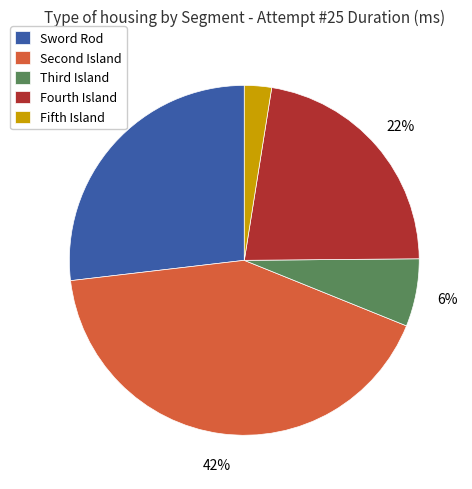

To the nearest percent, what portion does Sword Rod represent?

27%